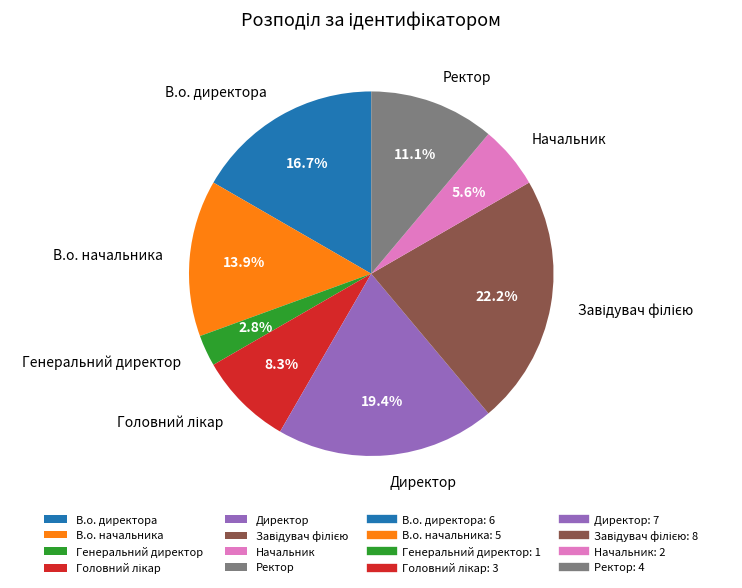

Is there a majority slice in this chart?

No